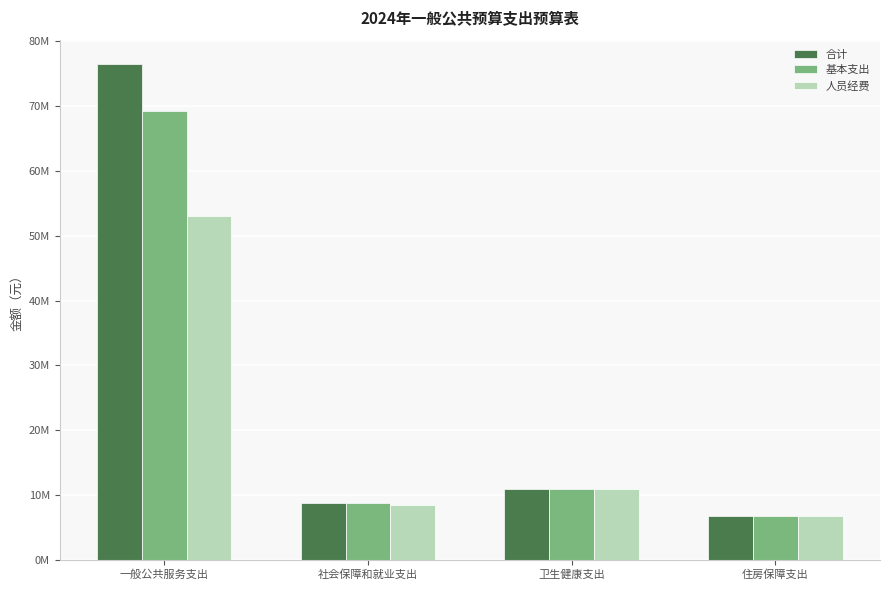

What are all the series names shown in the legend?

合计, 基本支出, 人员经费